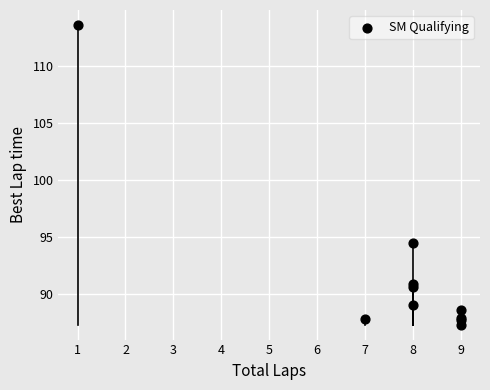

What Y value in the scatter plot is closest to 100?

94.5